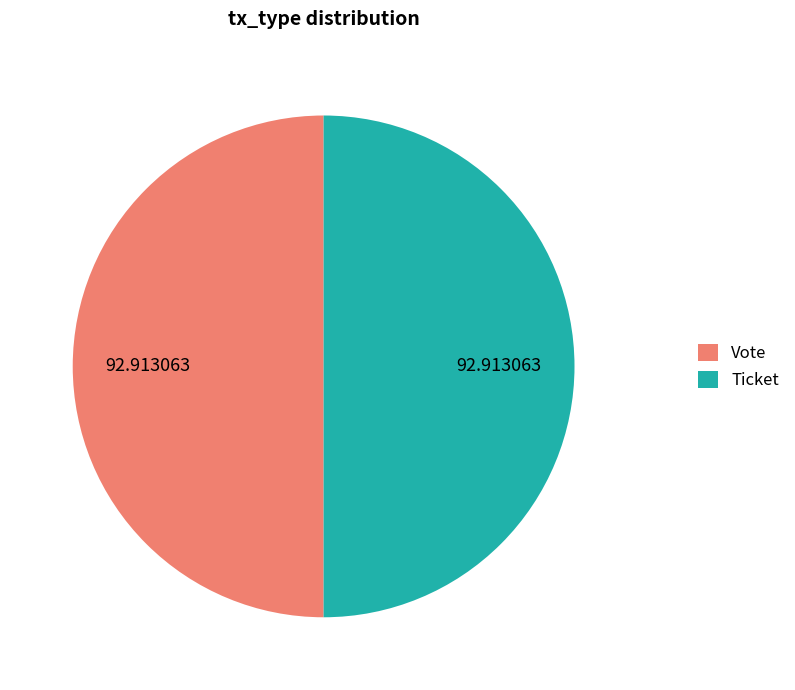

Count the number of slices in the pie.

2